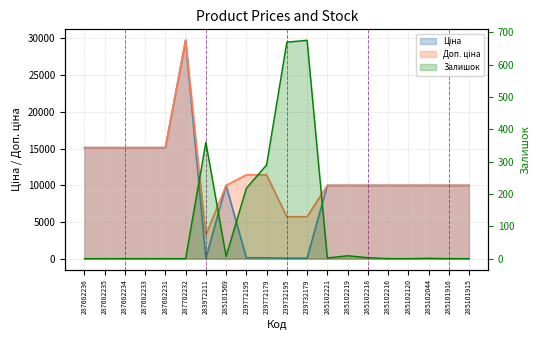

Which series ends up on top after the final intersection of Ціна and Залишок?

Ціна